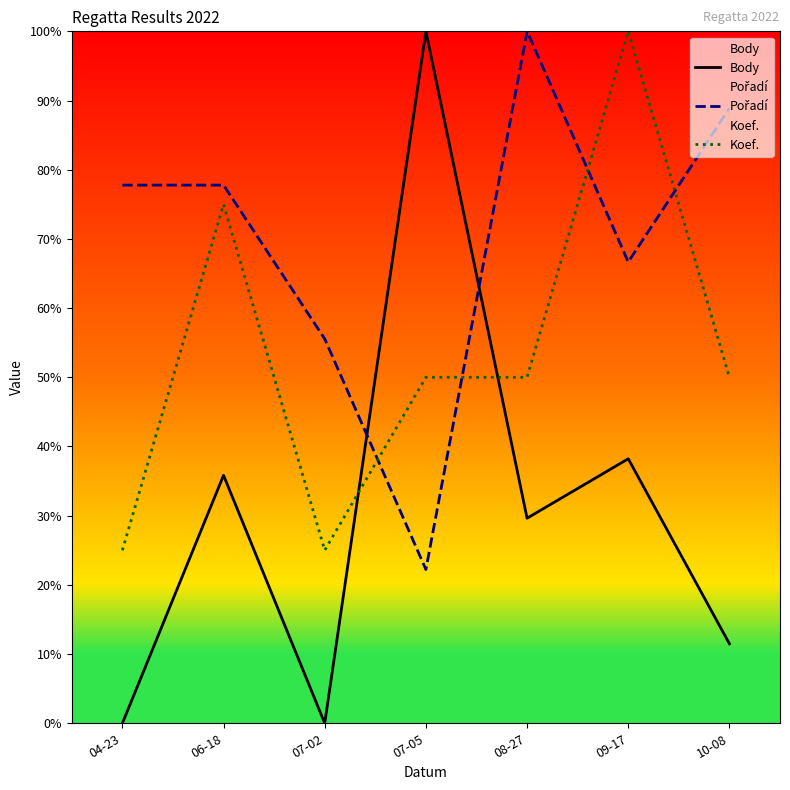

Is this an area chart (filled region under the line)?

No